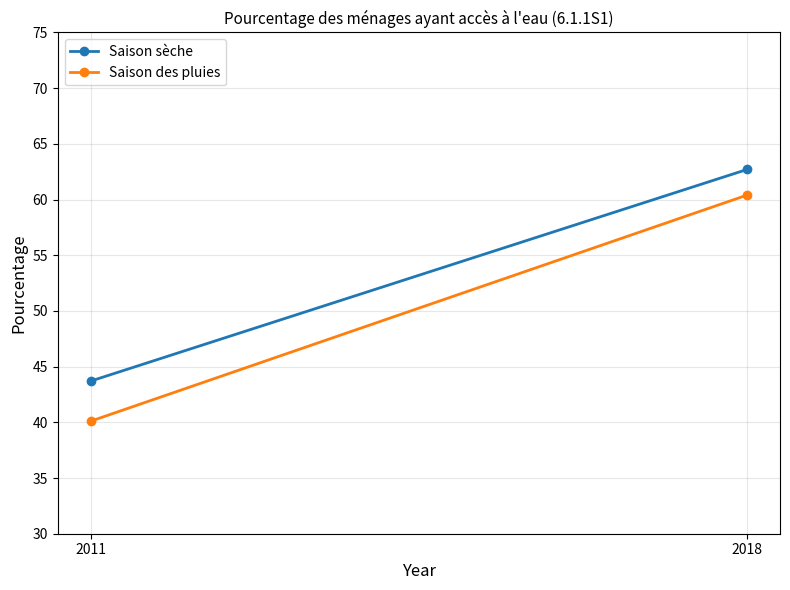

Reading right to left, transcribe all the data shown in this chart.

Saison sèche: 62.7	43.7
Saison des pluies: 60.4	40.1